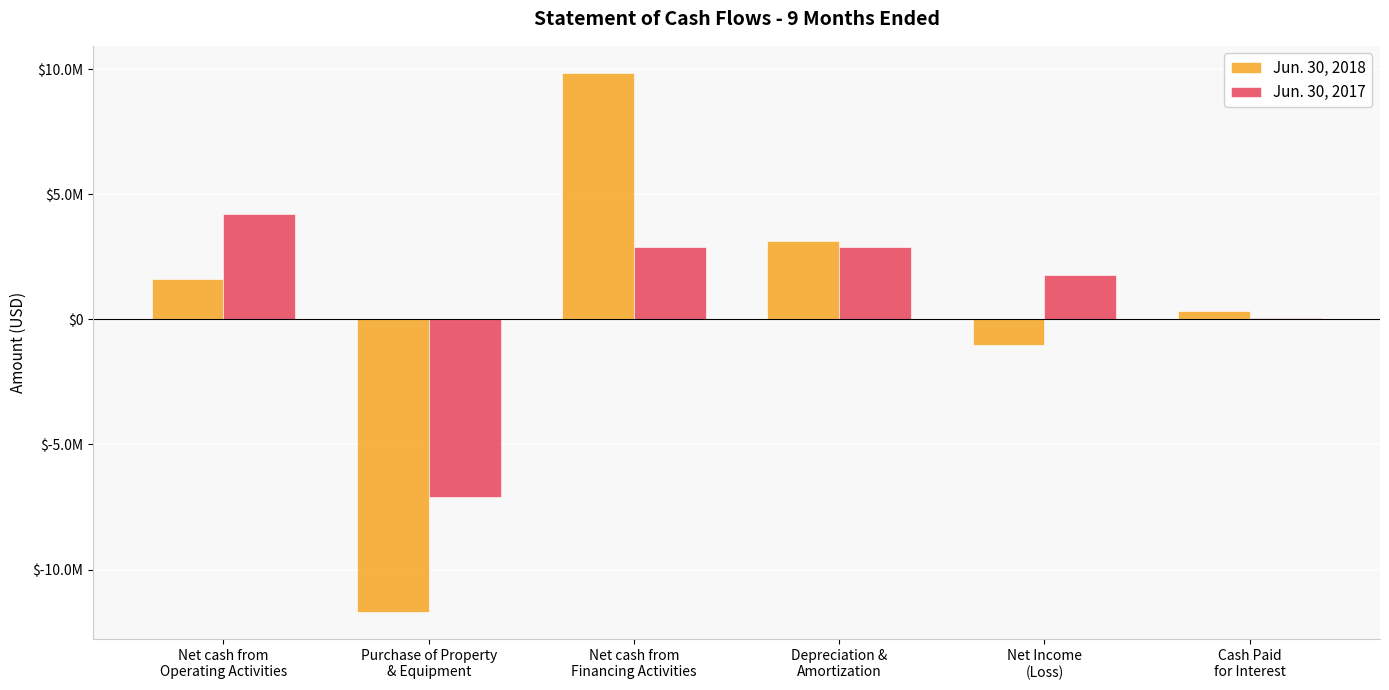

Between Net cash from
Operating Activities and Net cash from
Financing Activities, which is larger?

Net cash from
Financing Activities